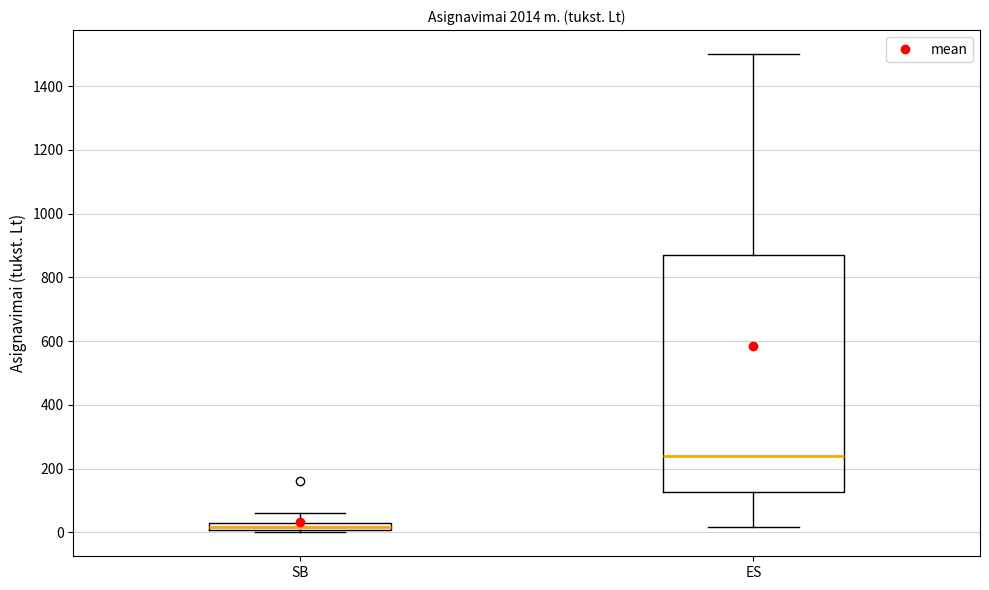

Where does the lower whisker of the box for ES end on the y-axis? The values are not printed on the chart, so give them approximately, as read against the axis.

20